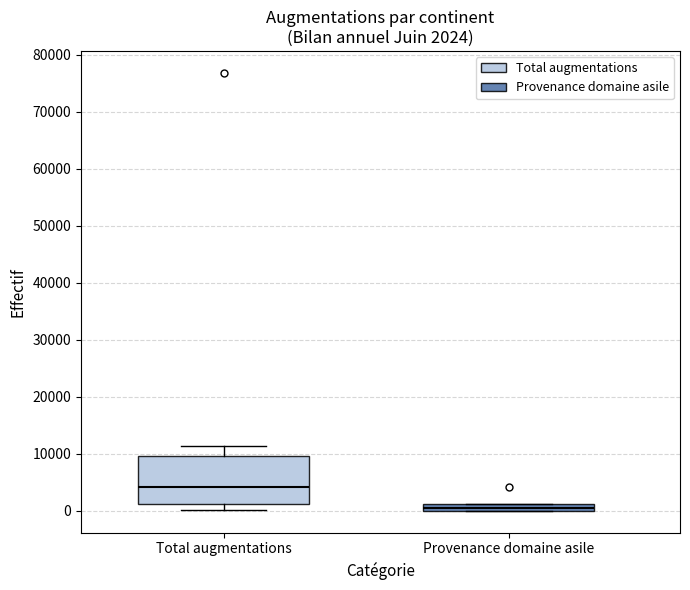

Which box is the tallest, from its lower edge to its upper edge?

Total augmentations